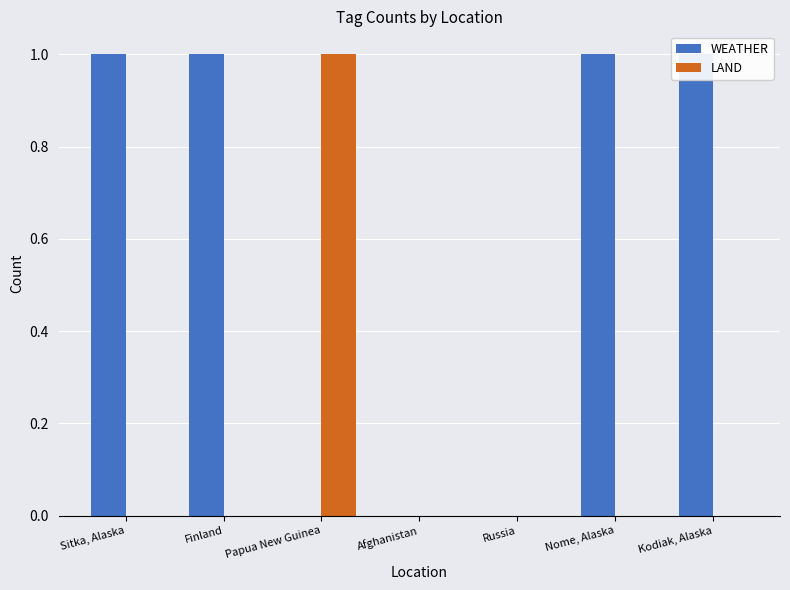

What is the total value across all series at Sitka, Alaska?

1